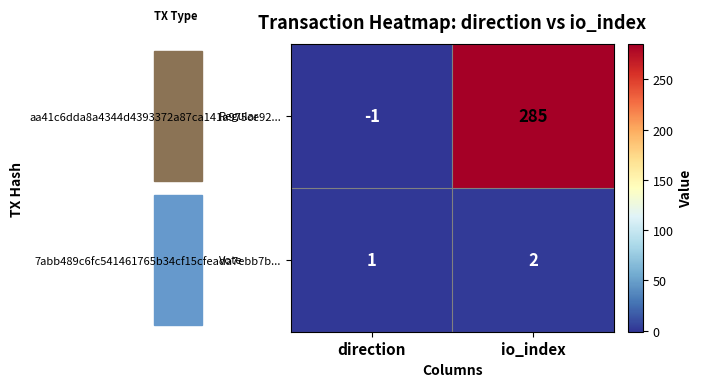

What is the spread (max minus min) of values at io_index?

283